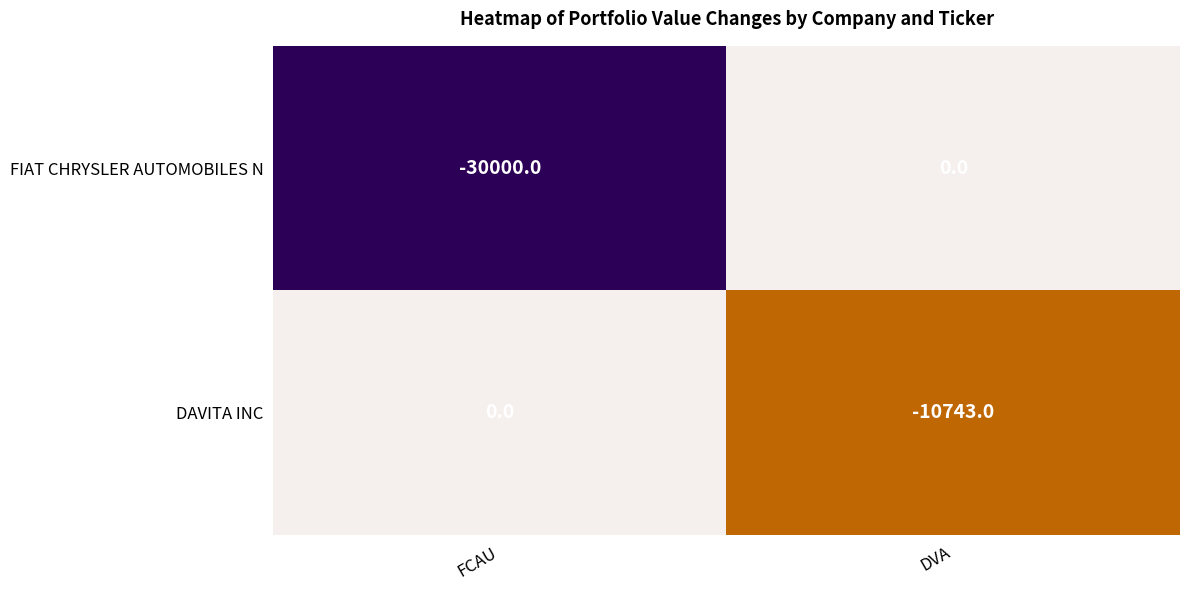

What is the difference between the maximum and minimum values in the FIAT CHRYSLER AUTOMOBILES N series?

30000